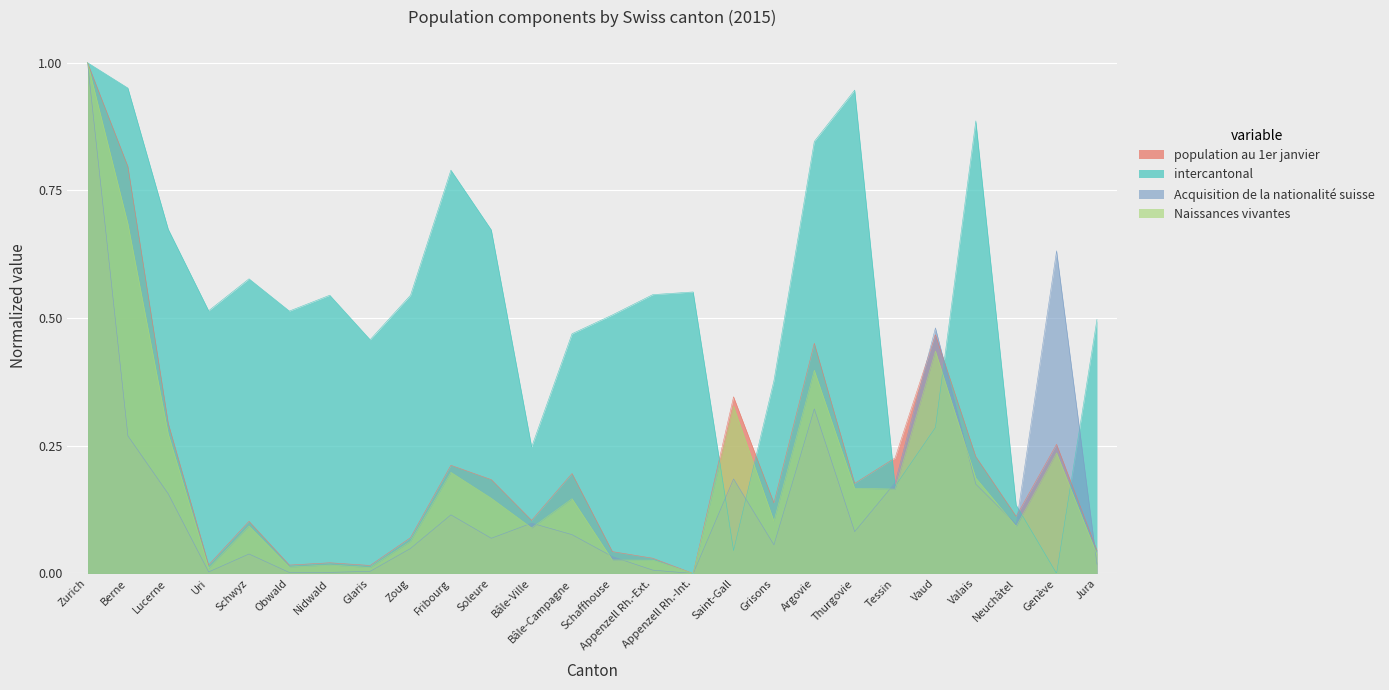

Read the Naissances vivantes value at Argovie.

0.4